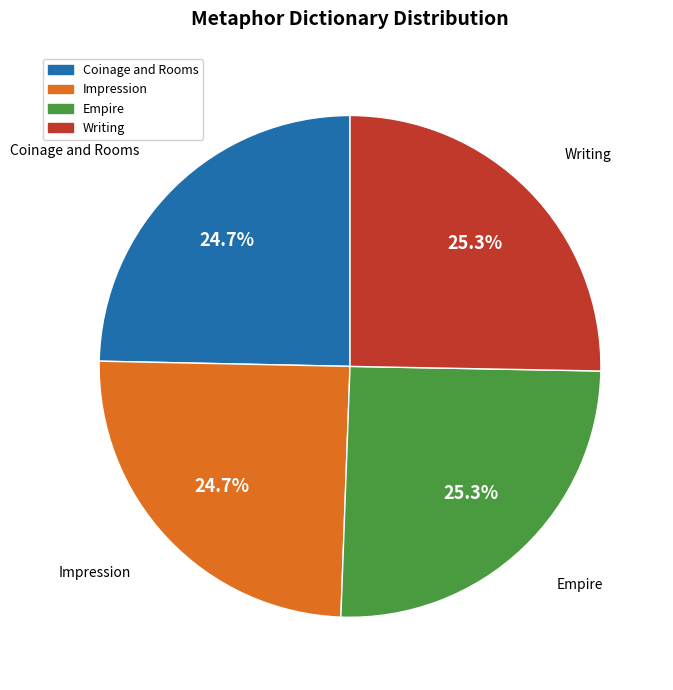

How many slices are in this pie chart?

4